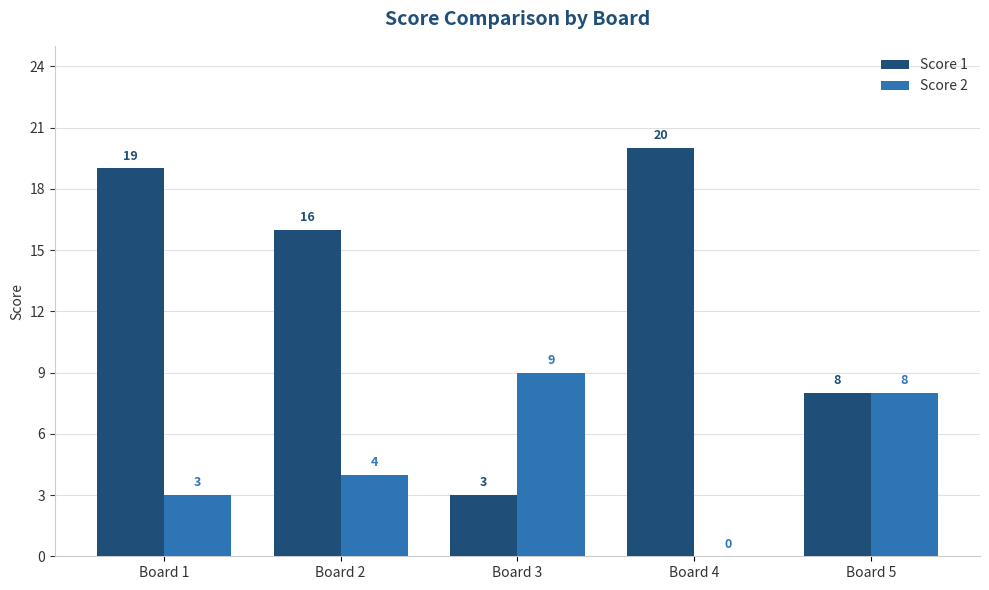

How many groups of bars are there?

5